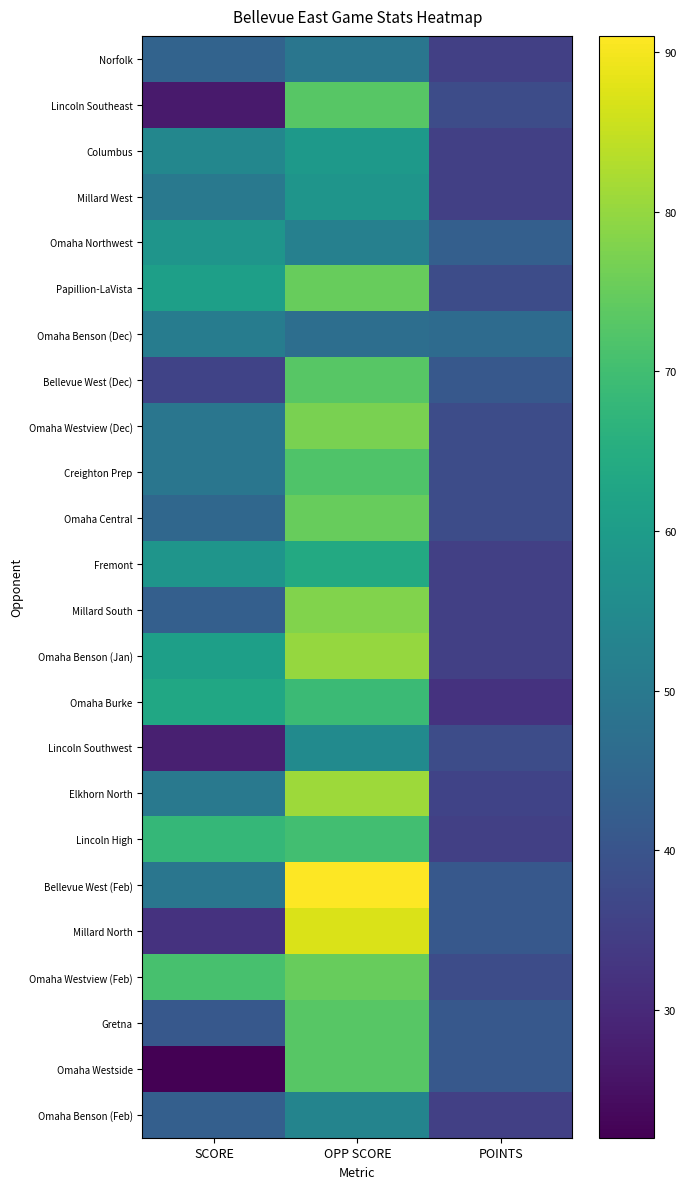

Which series has the widest spread of values?

Millard North